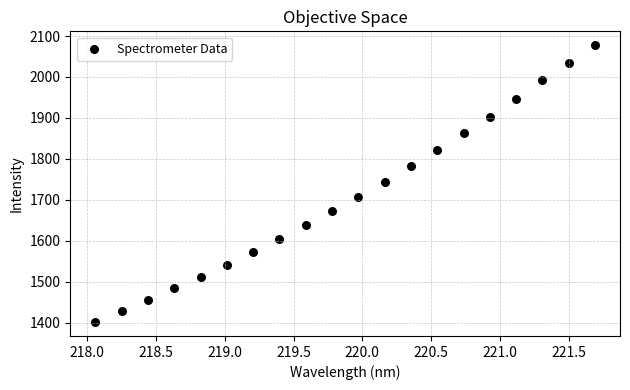

What is the range of Y values (max minus min)?

676.2